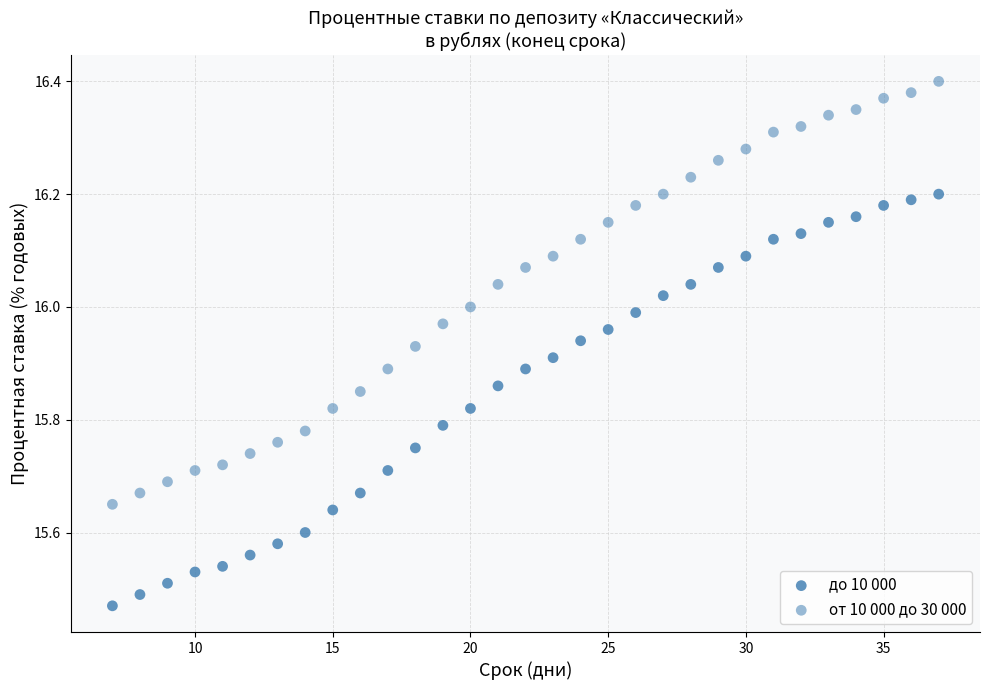

How many data points are displayed?

62